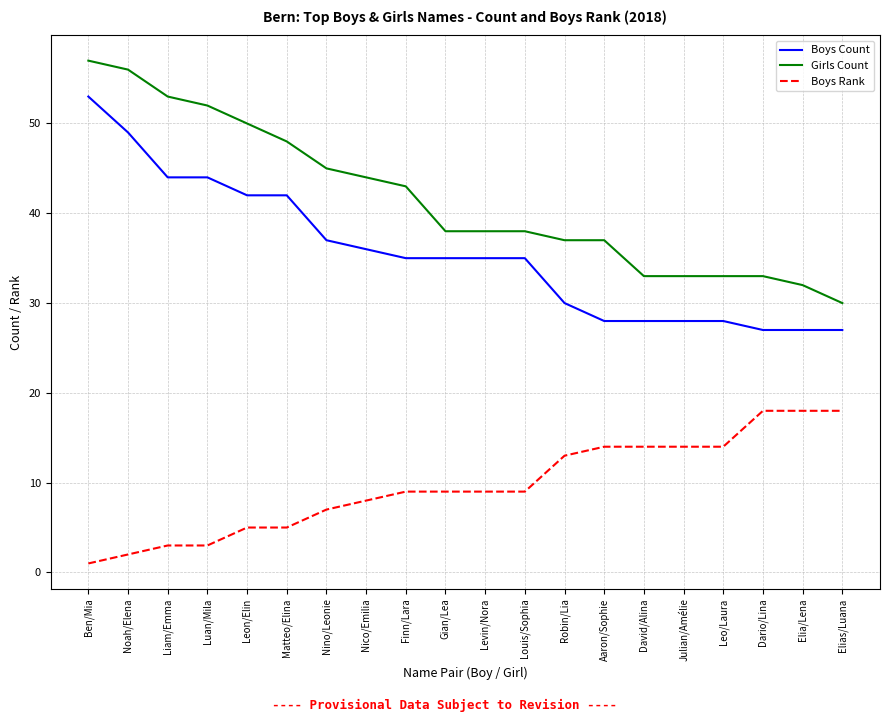

Does the chart display data point markers on the line(s)?

No